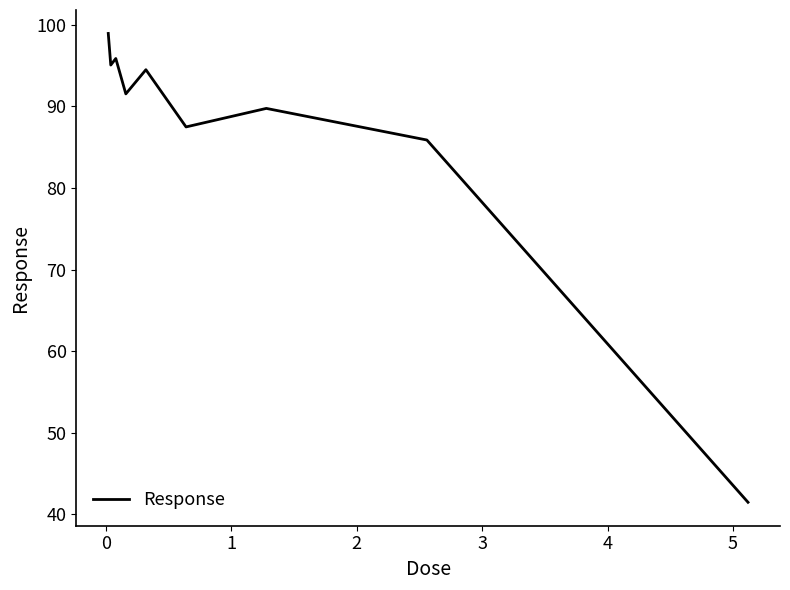

What is the smallest value displayed?

41.5